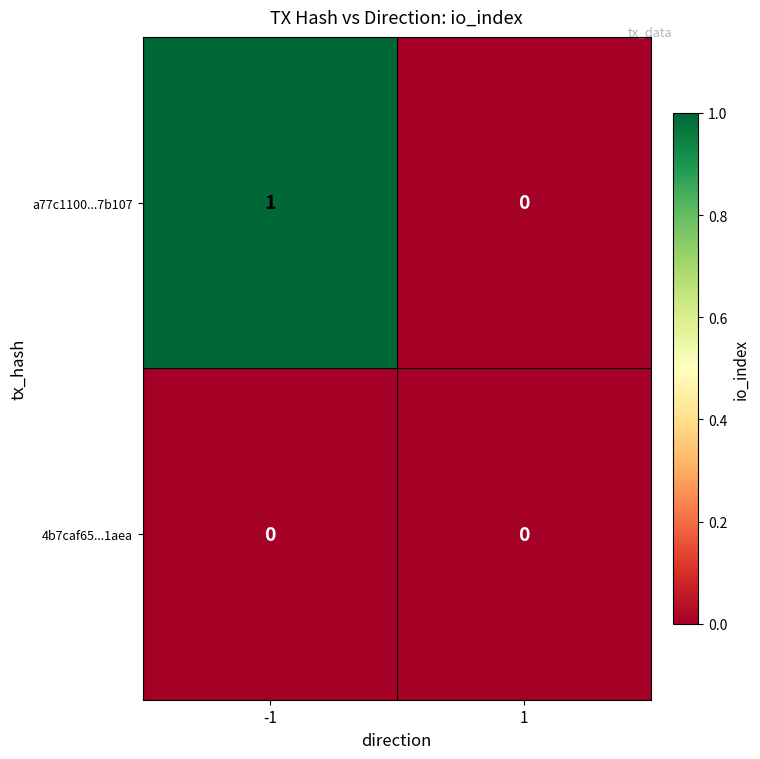

Which series changed the most between -1 and 1?

a77c1100...7b107